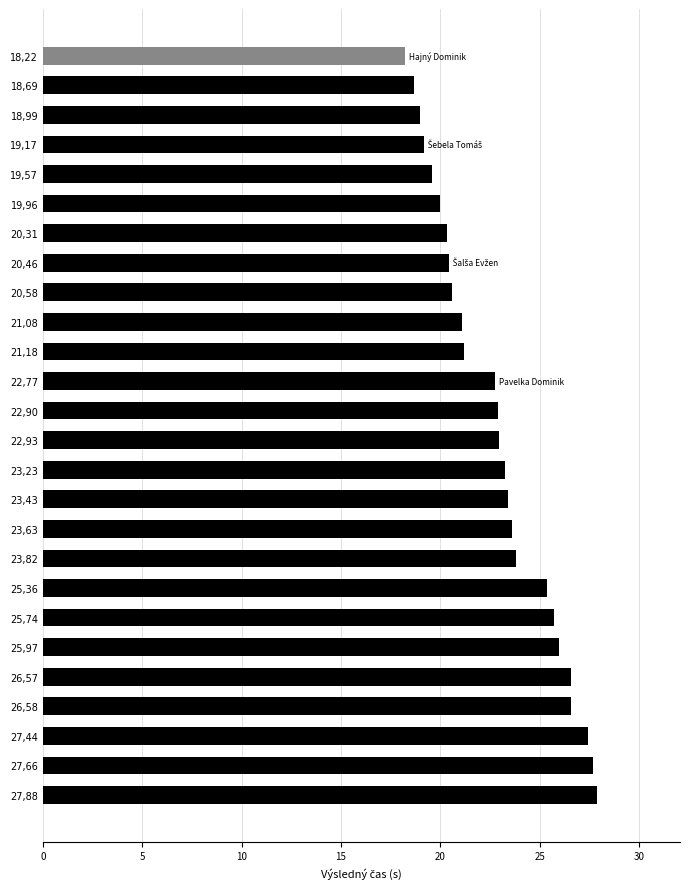

What is the maximum value shown in the chart?

27.9